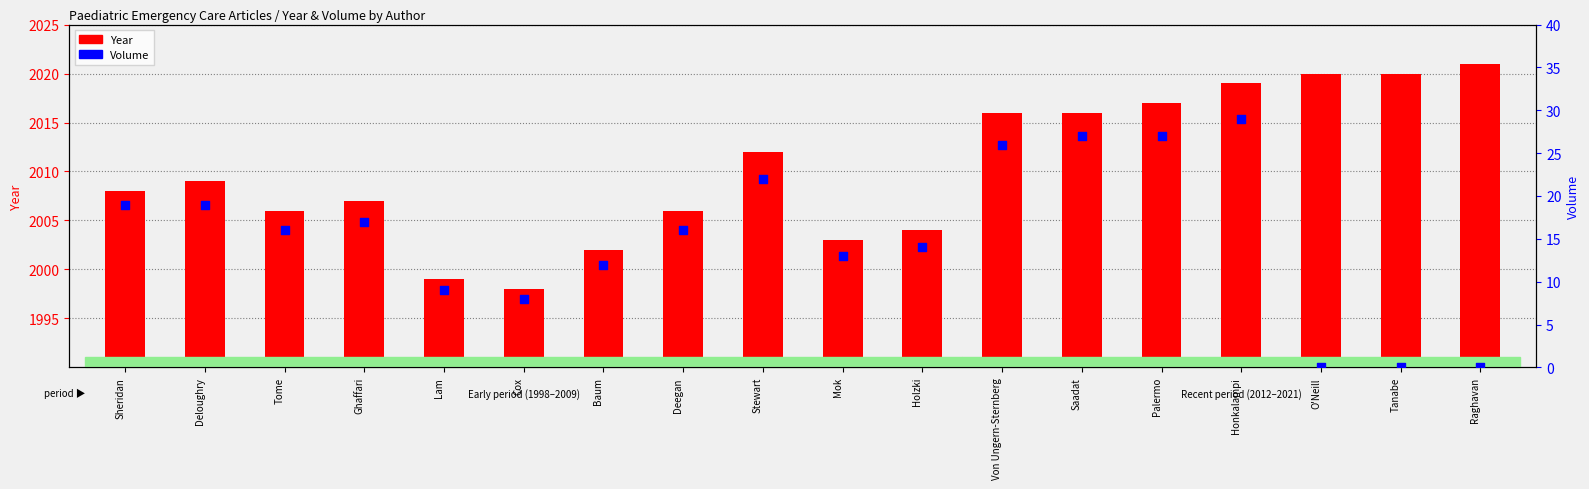

Which series has the largest total across all categories?

Year